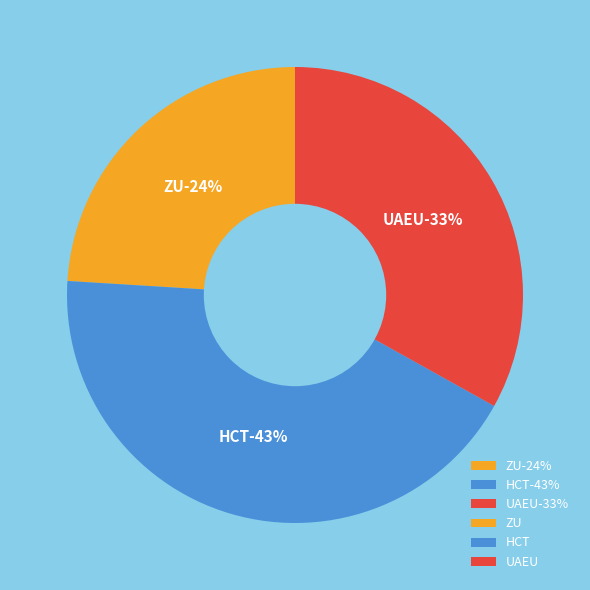

What percentage is the UAEU slice, to the nearest percent?

33%